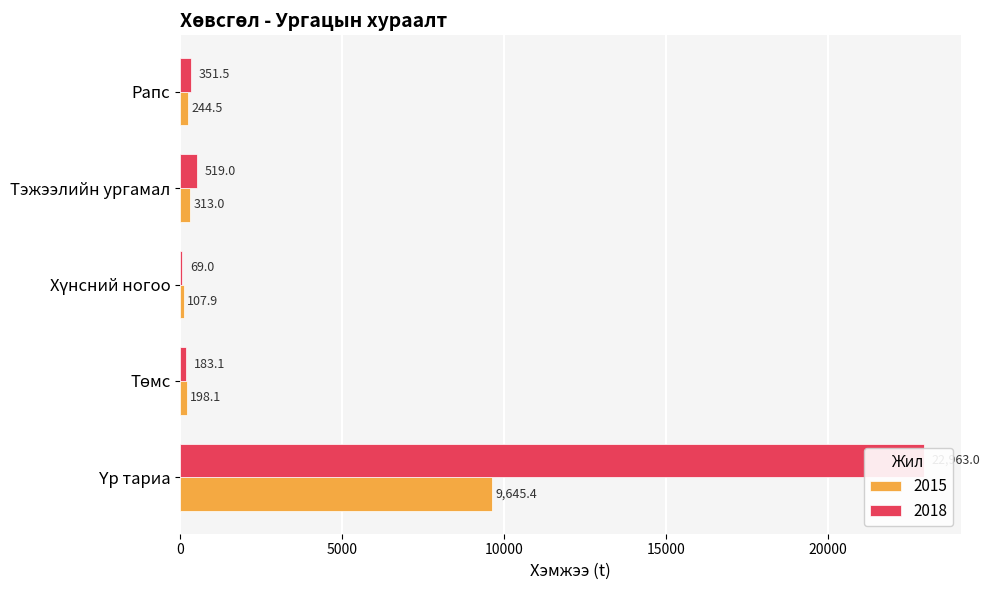

Rank the series at Төмс from highest to lowest value.

2015, 2018